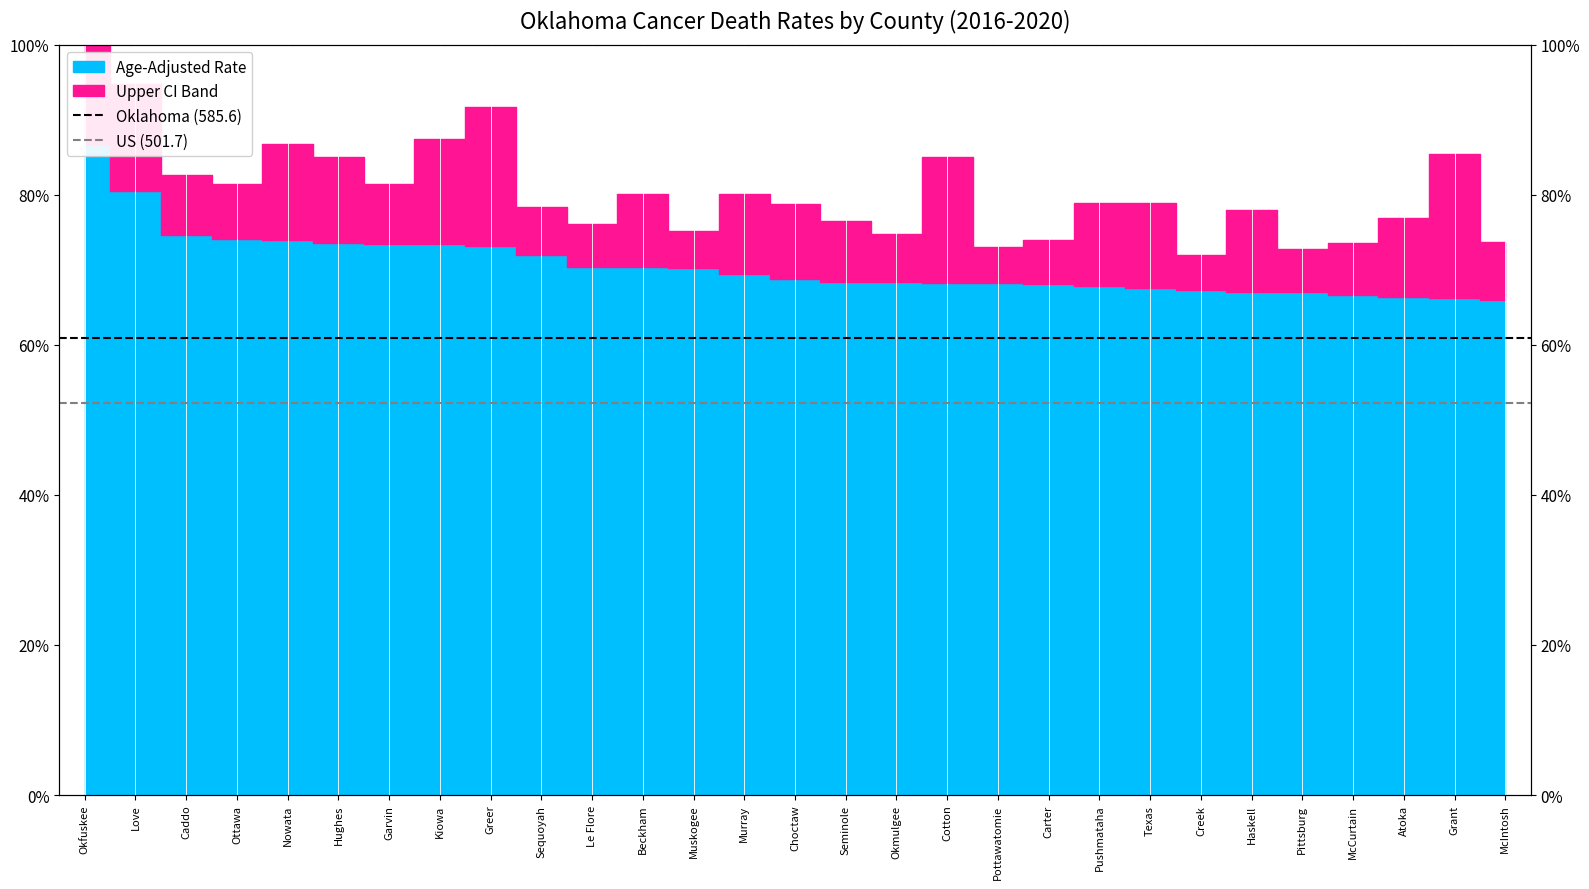

Is it true that Oklahoma (585.6) equals 61.0 at Love?

True